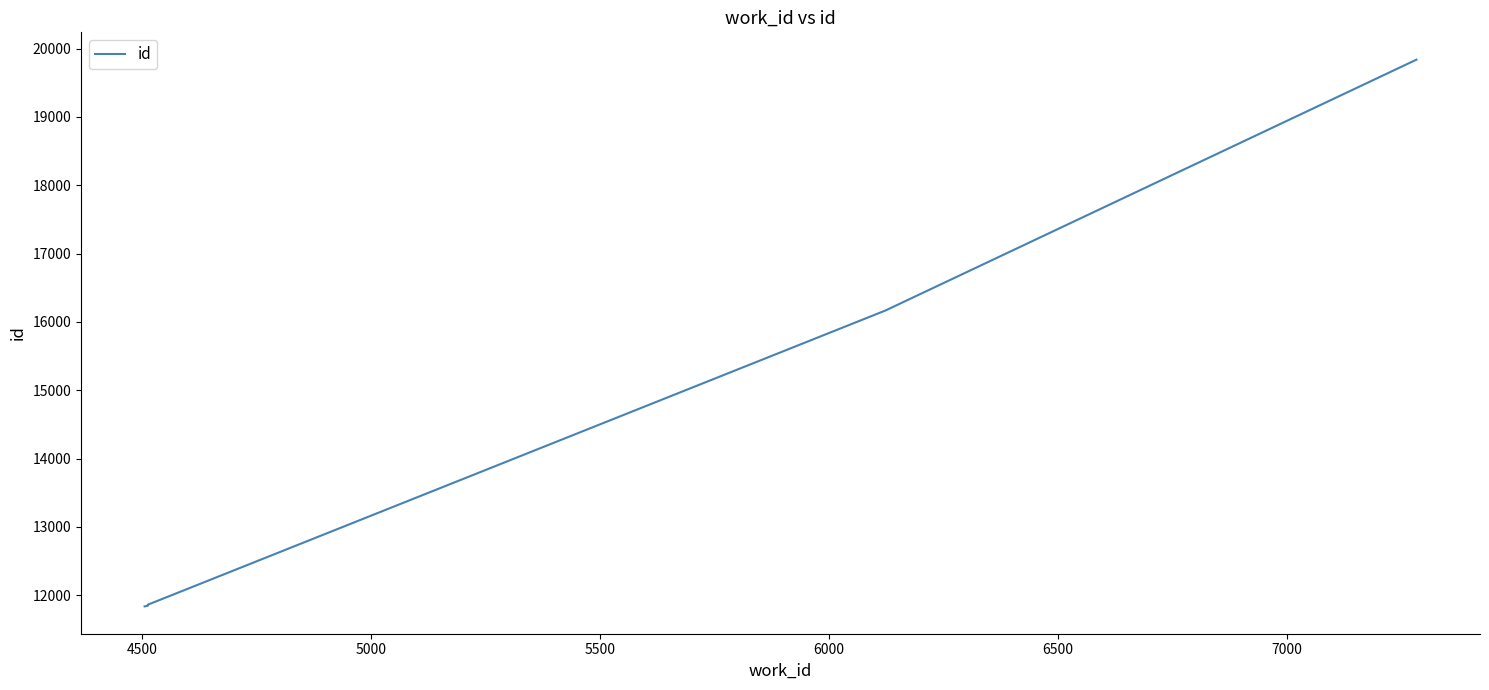

Does the chart display data point markers on the line(s)?

No